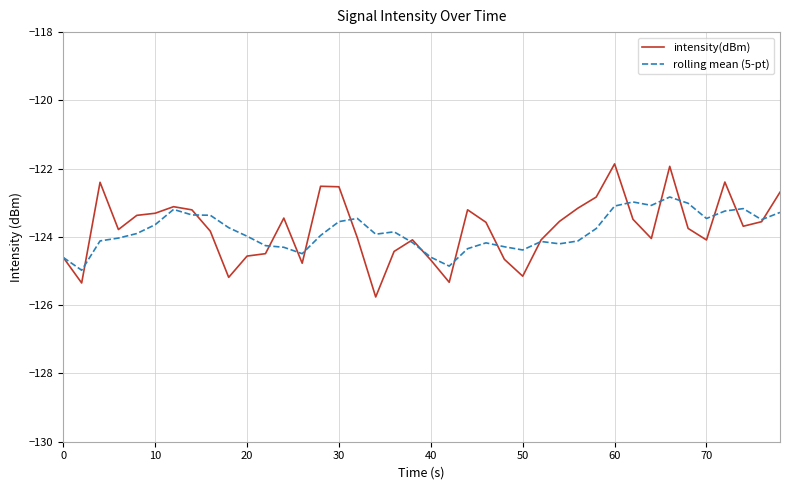

What is the smallest value displayed?

-125.8